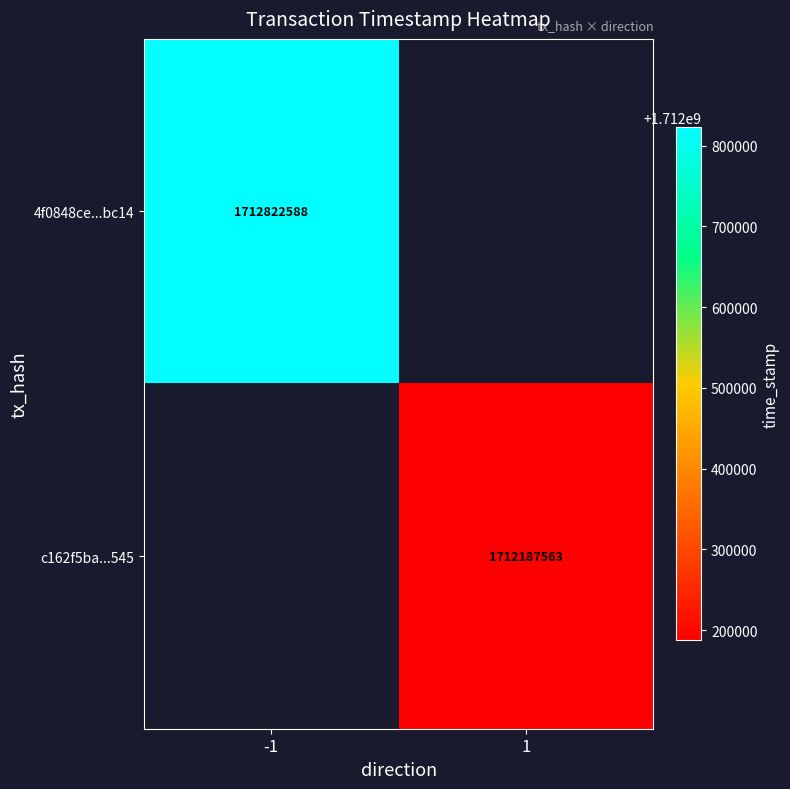

The 4f0848ce...bc14 series shows 3068882711 at -1. True or false?

False